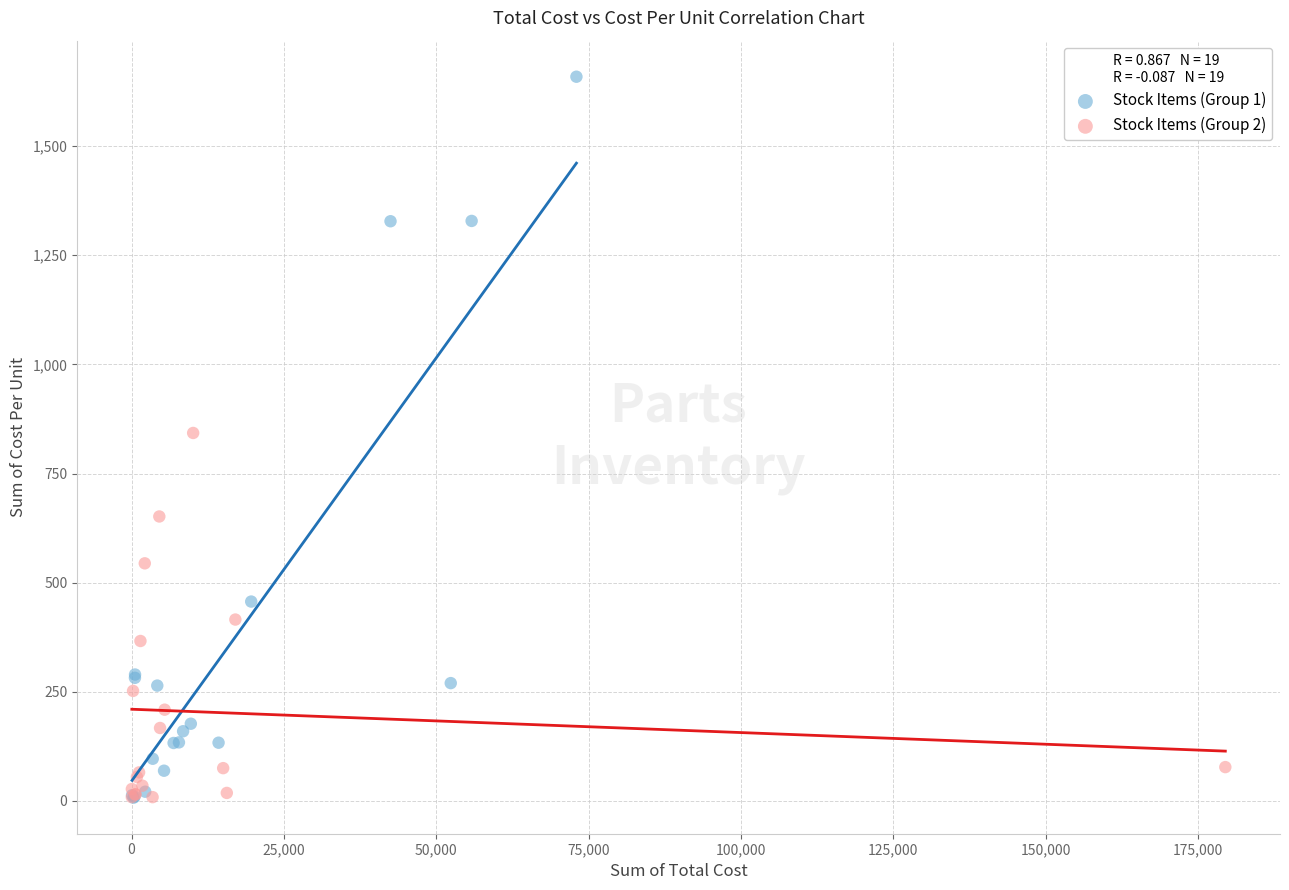

Which series has the largest Y range (max minus min)?

Stock Items (Group 1)